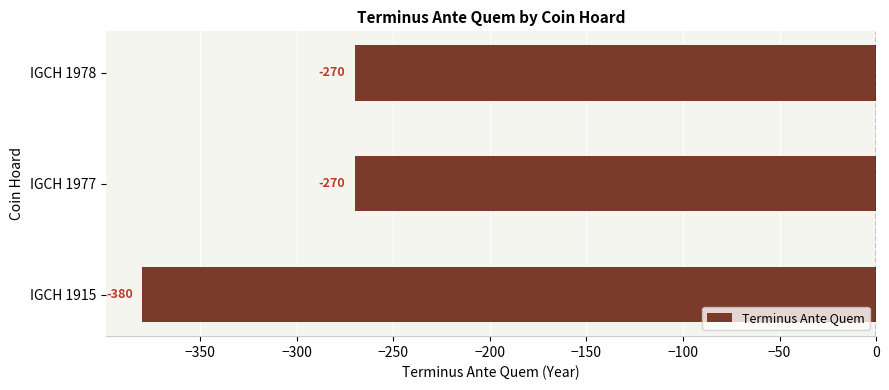

Where is the data nearest to the value -325?

IGCH 1915